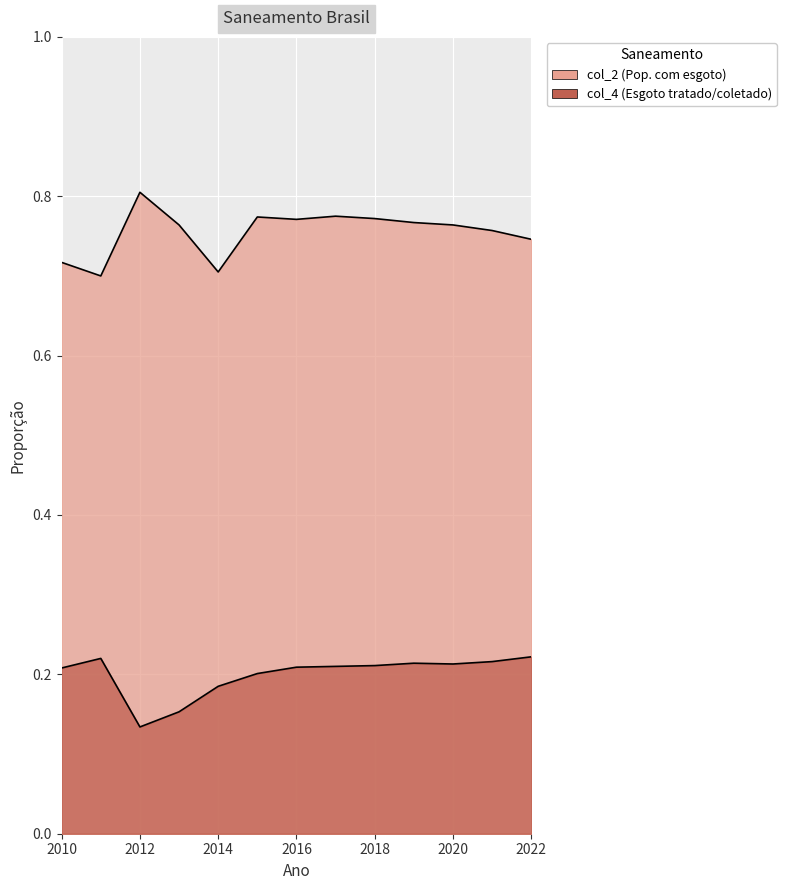

Which series has the widest spread of values?

col_2 (Pop. com esgoto)